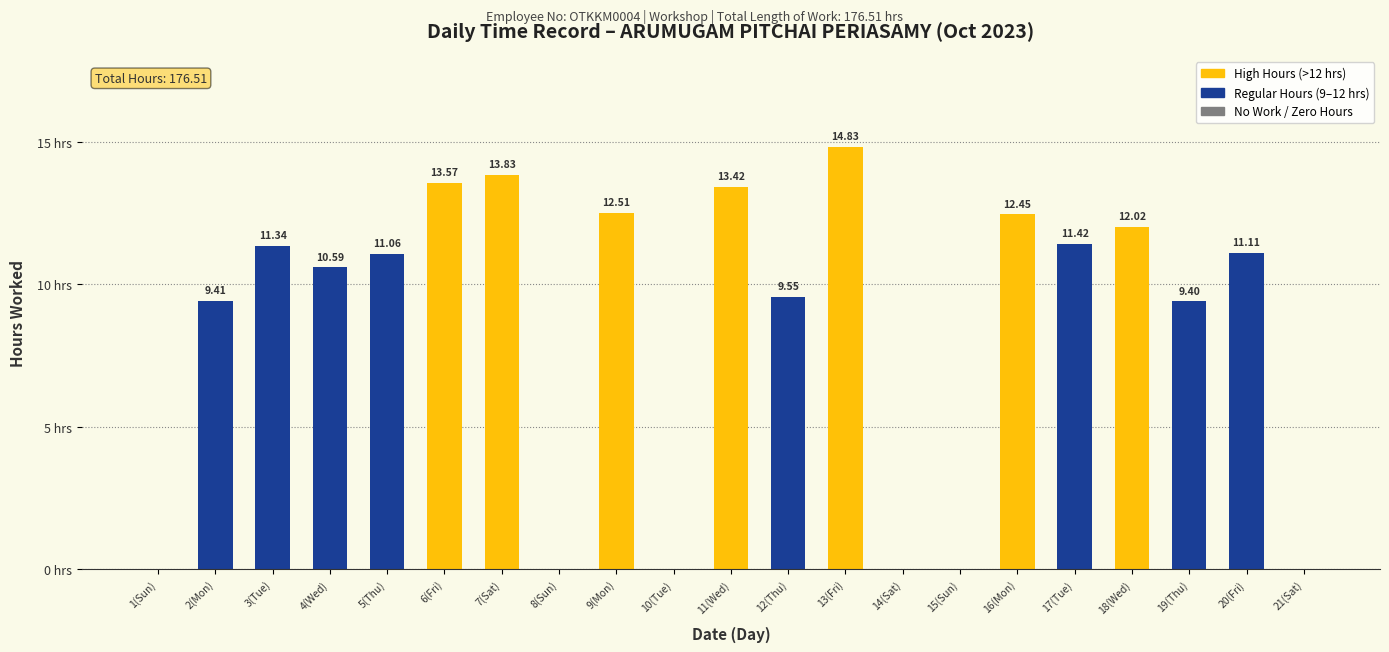

Which has a higher value, 20(Fri) or 21(Sat)?

20(Fri)